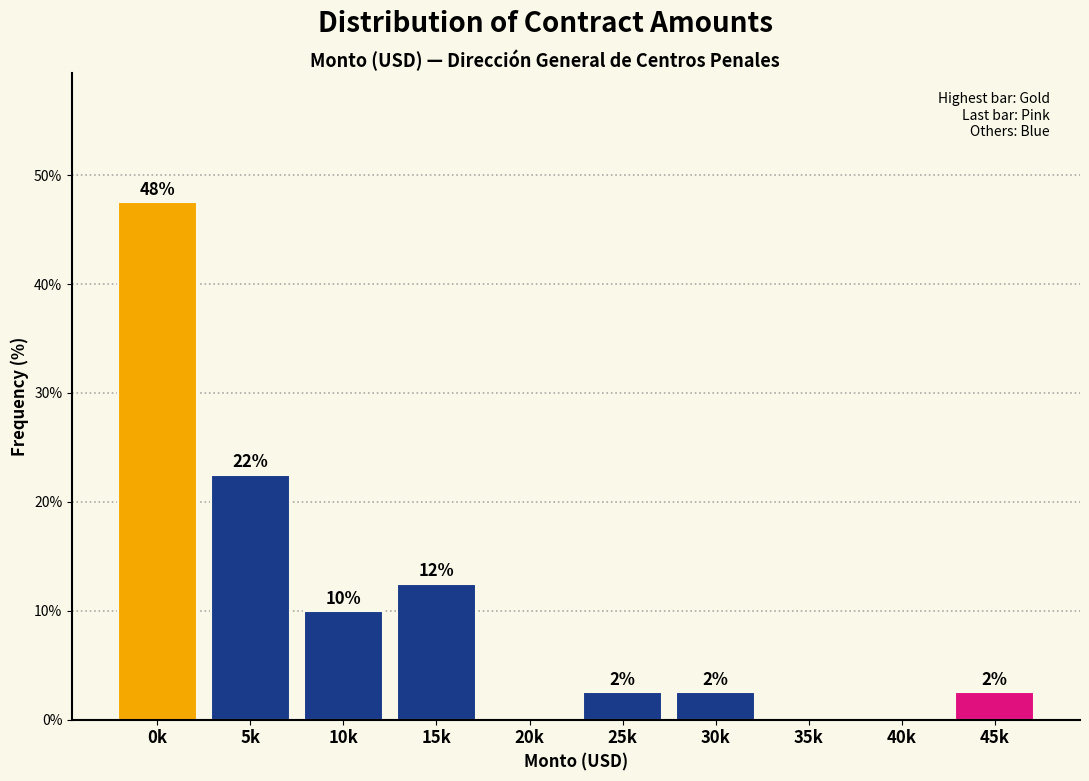

Are the bars horizontal?

No